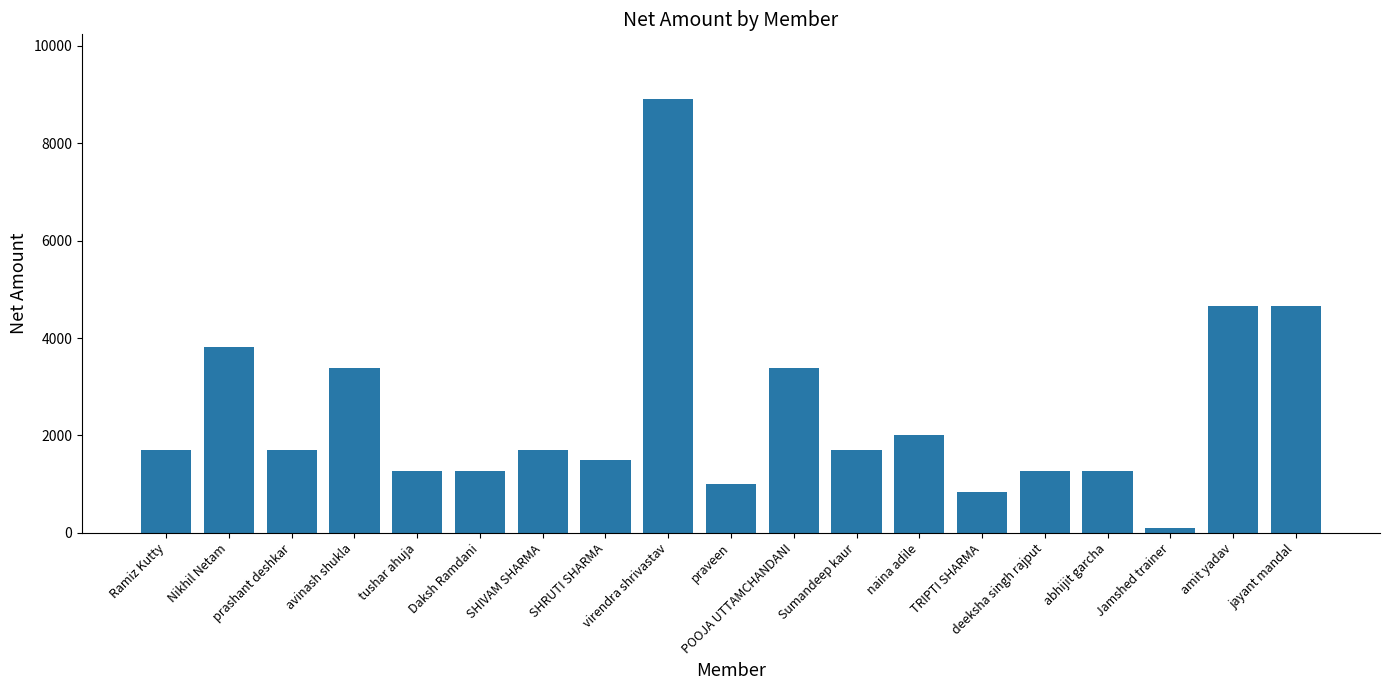

Reading left to right, what are all the values shown in this chart?

Ramiz Kutty=1694.9	Nikhil Netam=3813.6	prashant deshkar=1694.9	avinash shukla=3389.8	tushar ahuja=1271.2	Daksh Ramdani=1271.2	SHIVAM SHARMA=1694.9	SHRUTI SHARMA=1500.0	virendra shrivastav=8898.3	praveen=1000.0	POOJA UTTAMCHANDANI=3389.8	Sumandeep kaur=1694.9	naina adile=2000.0	TRIPTI SHARMA=847.5	deeksha singh rajput=1271.2	abhijit garcha=1271.2	Jamshed trainer=100.0	amit yadav=4661.0	jayant mandal=4661.0